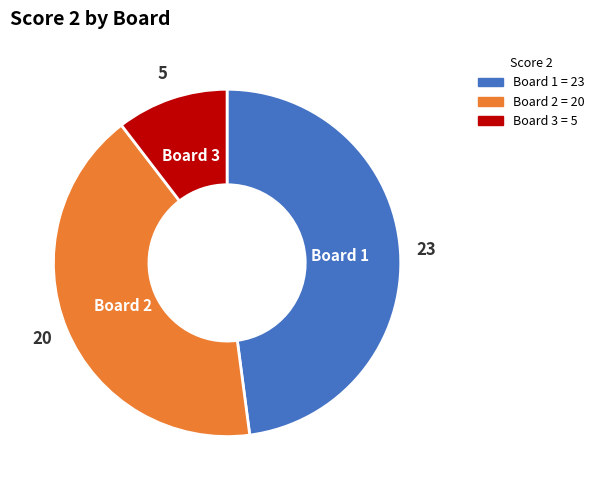

Is there a majority slice in this chart?

No